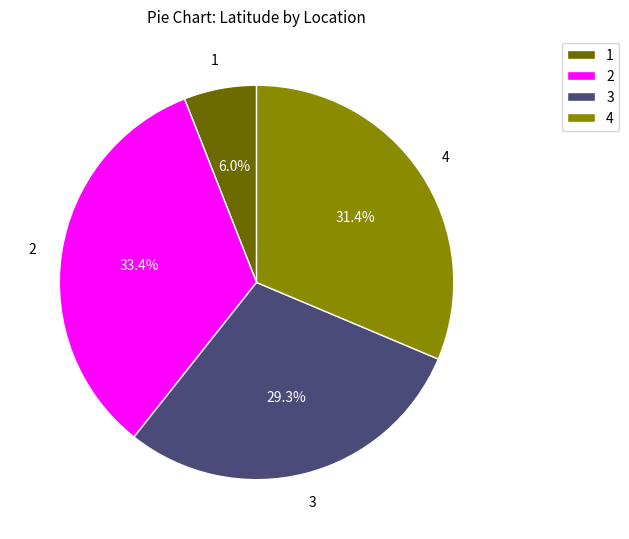

Do 1 and 2 together represent more than half of the pie?

No